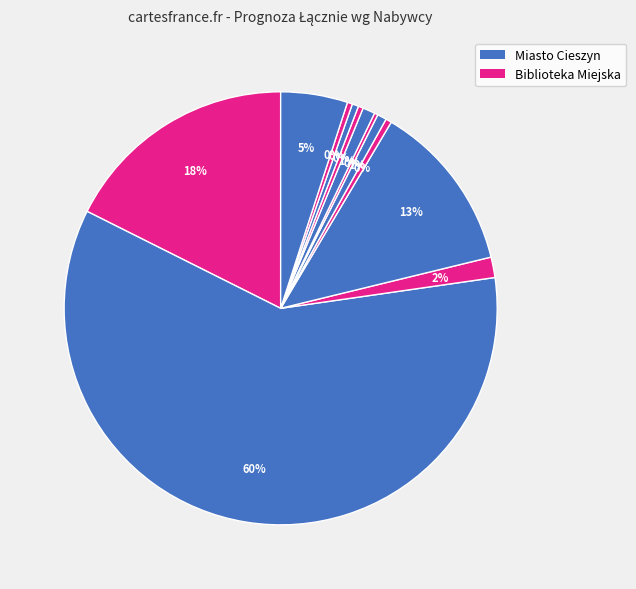

Is there a majority slice in this chart?

Yes